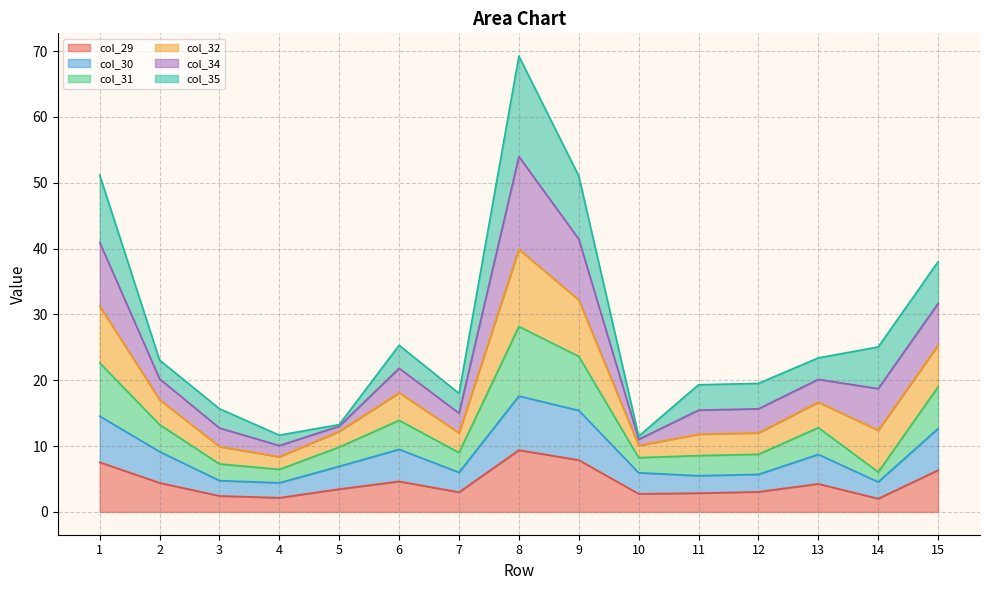

How many data points in col_29 are less than 3?

5